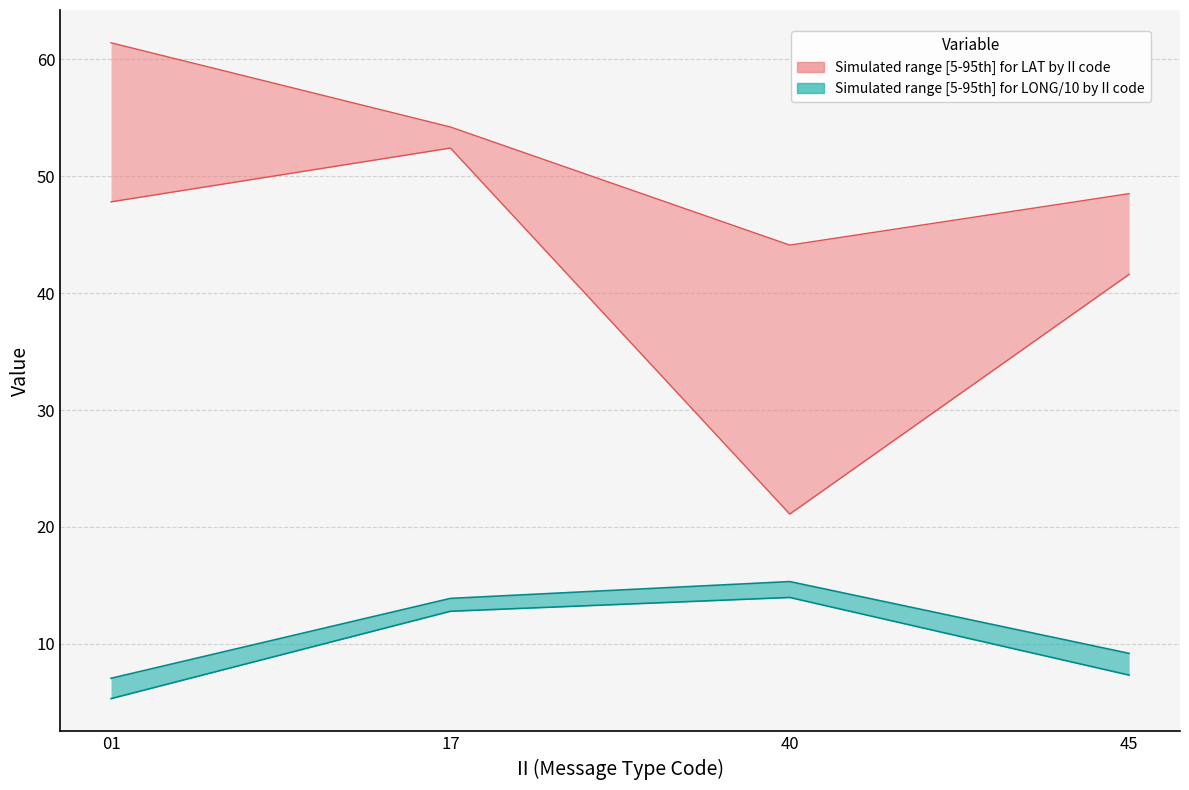

The LAT_lower series shows 52.4 at 17. True or false?

True